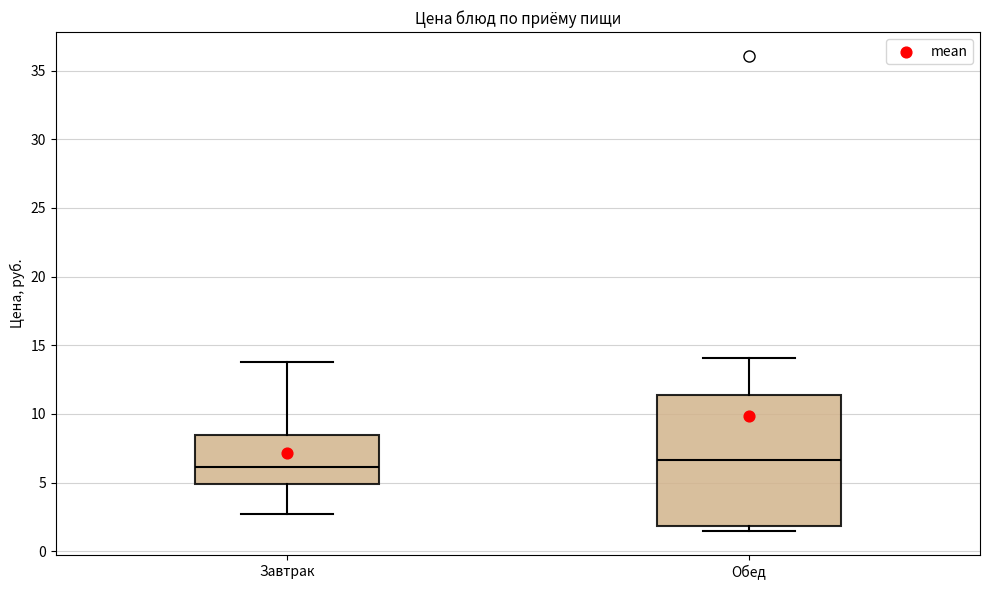

Reading left to right, read every box against the y-axis: the position of its median line, the range the box covers, and the ends of its whiskers. The values are not printed on the chart, so give them approximately, as read against the axis.

Завтрак: median 6.0, box 5.0 to 8.5, whiskers 2.5 to 13.5
Обед: median 6.5, box 2.0 to 11.5, whiskers 1.5 to 14.0